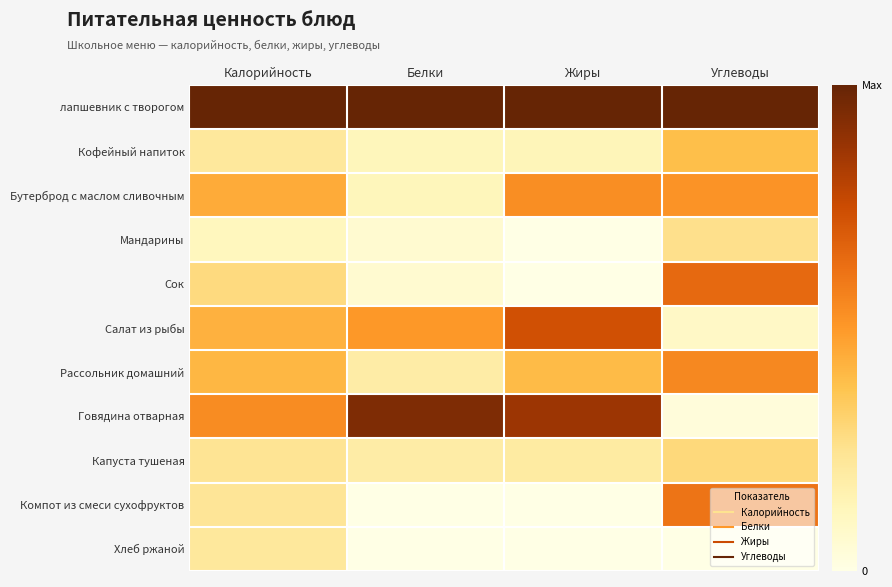

Which has a higher value, Калорийность or Белки?

Калорийность